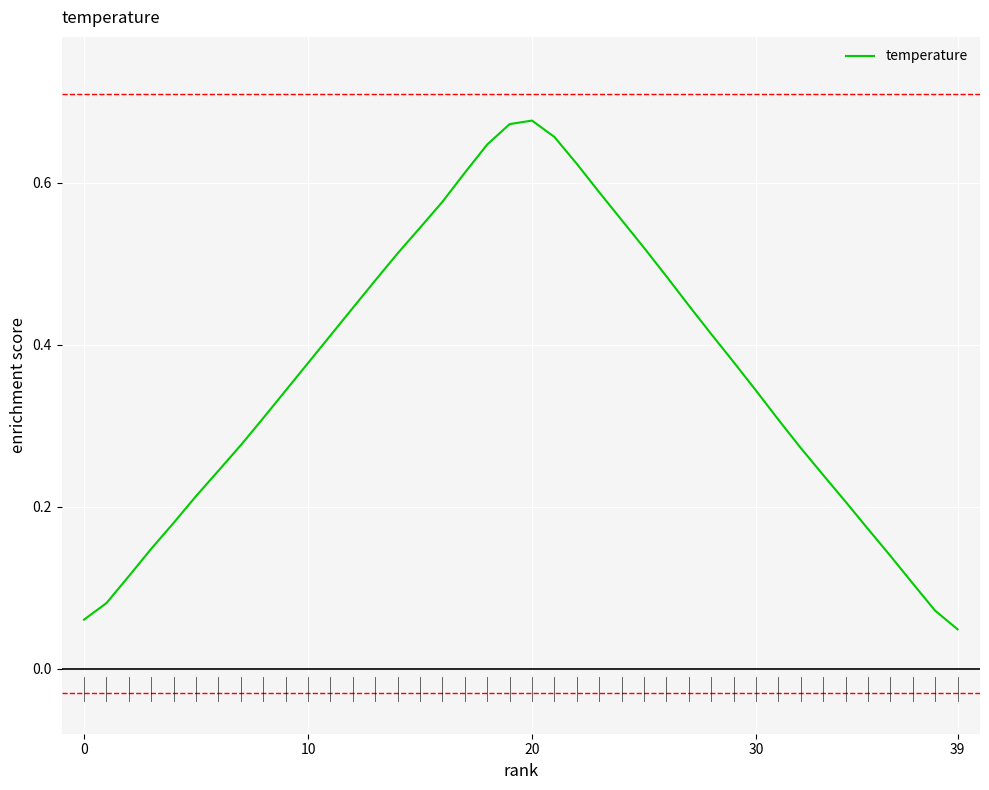

True or false: the data has more than 1 interior local peaks.

False